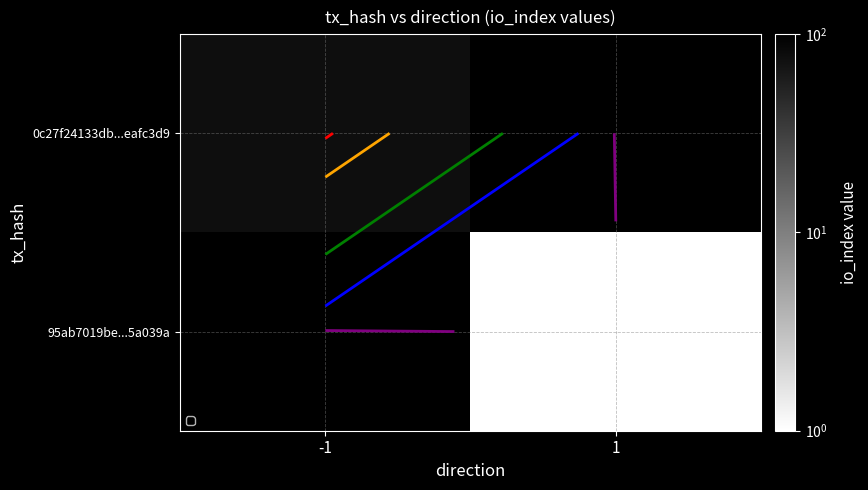

Which category has the lowest value in the 95ab7019be...5a039a series?

-1